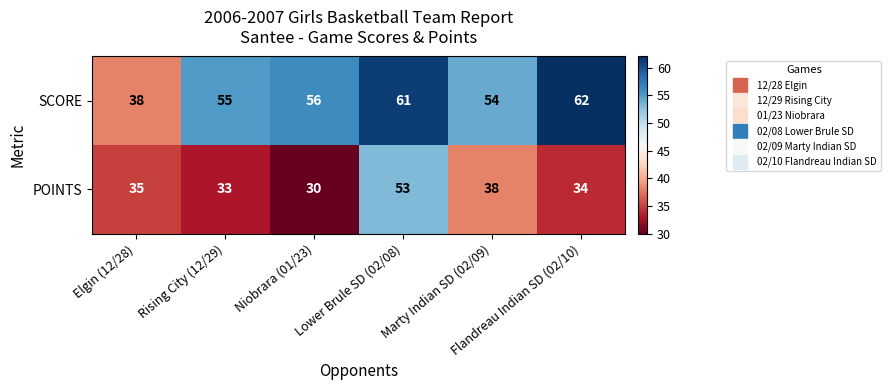

List the series in order of their overall mean, lowest first.

POINTS, SCORE